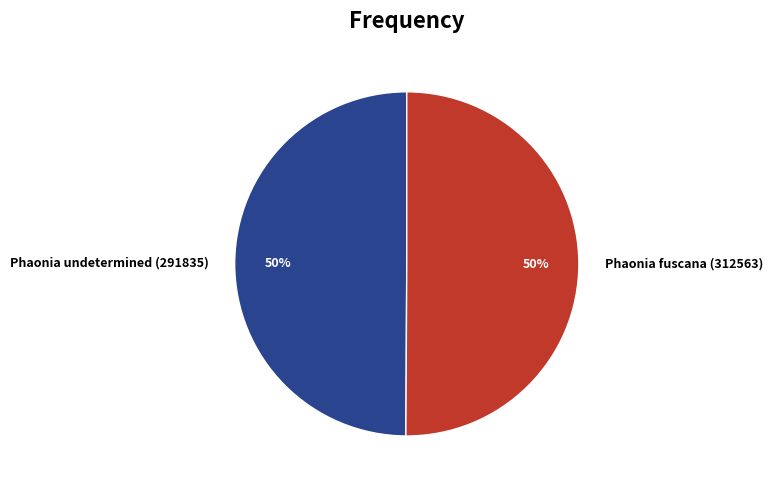

To the nearest percent, what portion does Phaonia fuscana (312563) represent?

50%